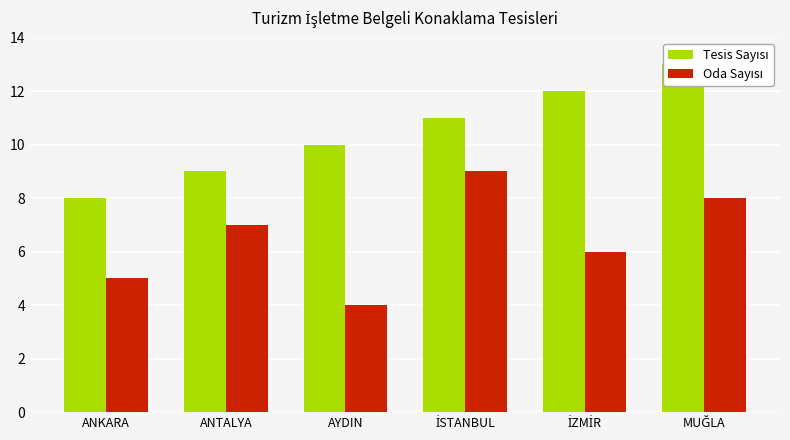

What are all the series names shown in the legend?

Tesis Sayısı, Oda Sayısı